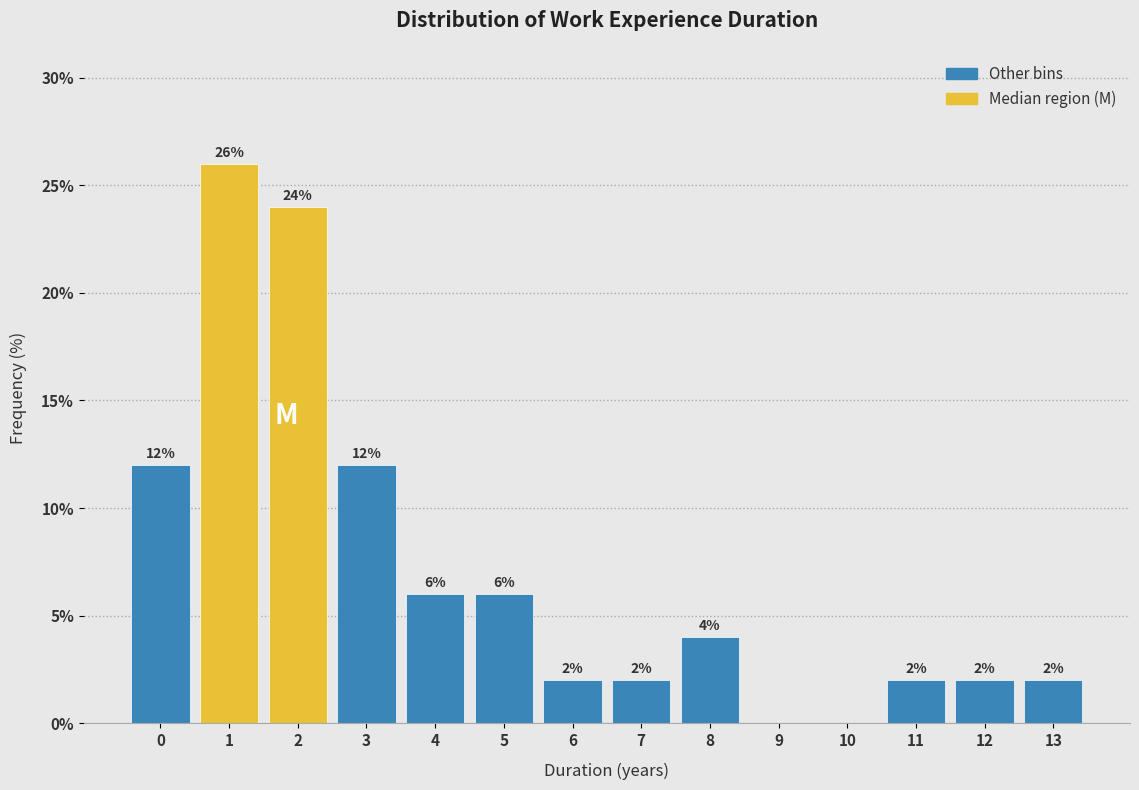

Reading left to right, transcribe all the data shown in this chart.

0=12	1=26	2=24	3=12	4=6	5=6	6=2	7=2	8=4	9=0	10=0	11=2	12=2	13=2